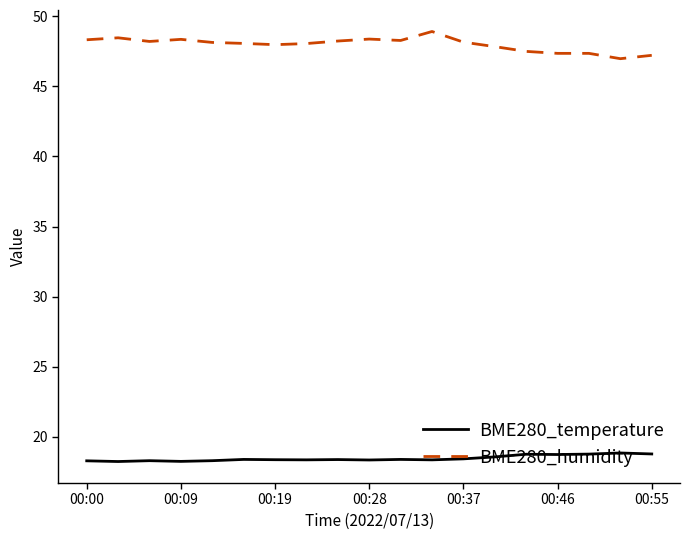

What is the smallest value displayed?

18.2